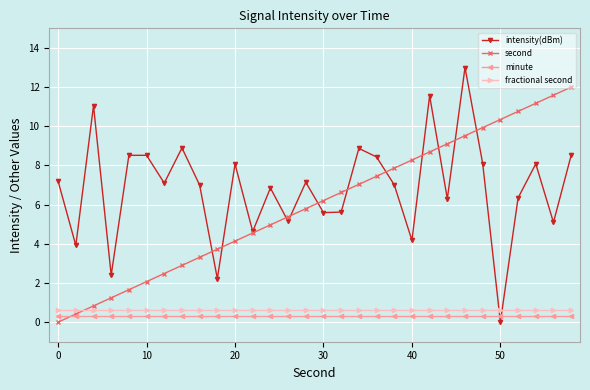

At how many categories does at least one series exceed 8?

17